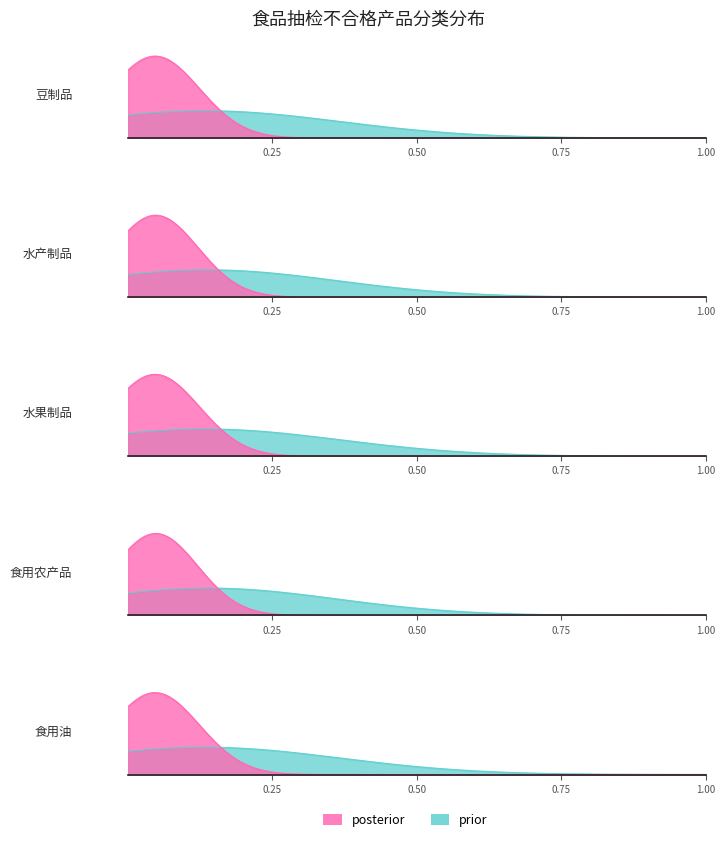

Rank the series by their maximum value, from highest to lowest.

posterior, prior